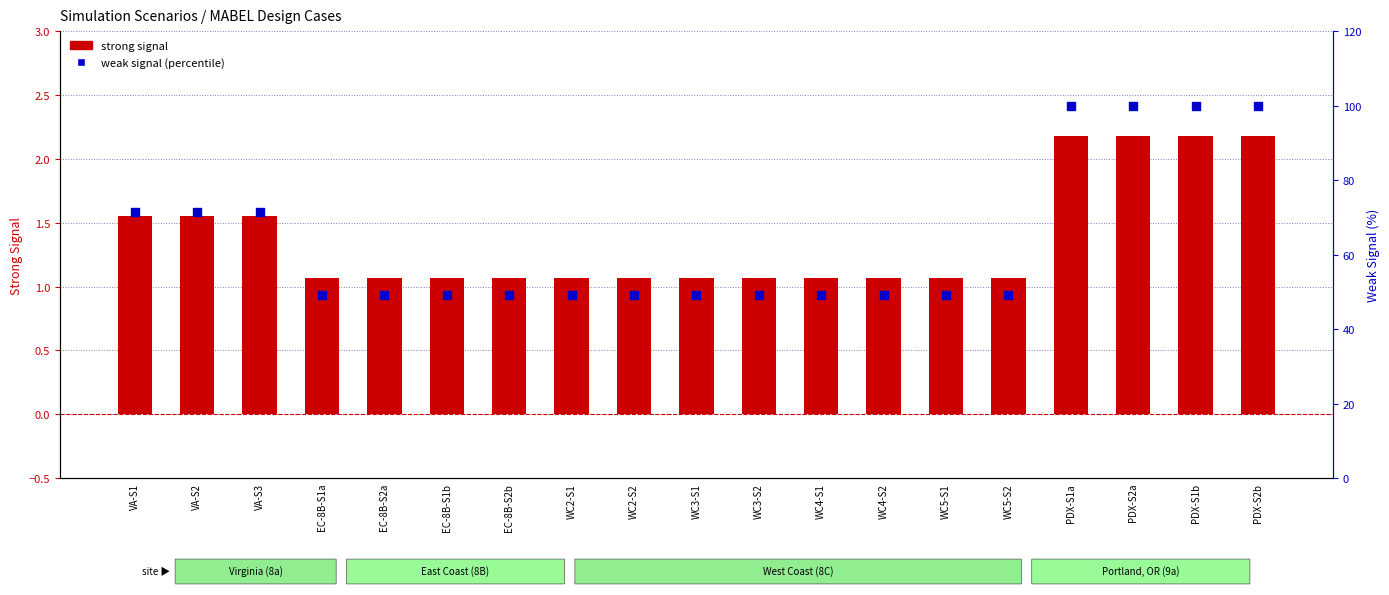

Which series has the widest spread of Y values?

weak signal (percentile)